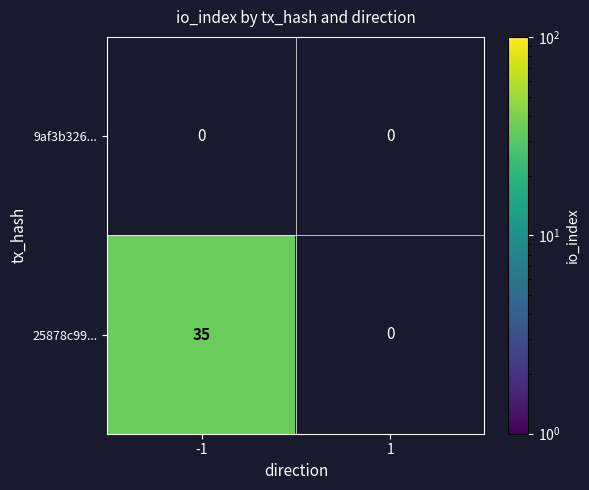

Count the number of data series in this chart.

2